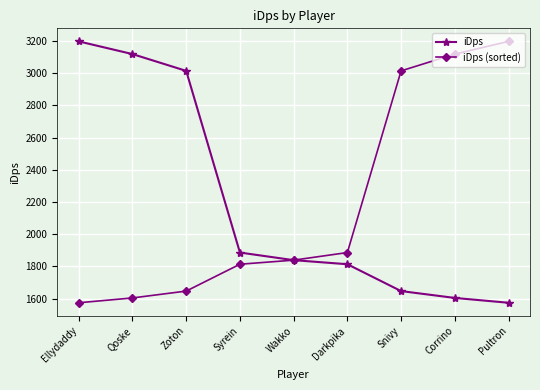

Reading right to left, list all the values displayed in this chart.

iDps: 1573.6	1603.5	1646.1	1813.0	1838.3	1885.4	3014.1	3118.5	3197.3
iDps (sorted): 3197.3	3118.5	3014.1	1885.4	1838.3	1813.0	1646.1	1603.5	1573.6